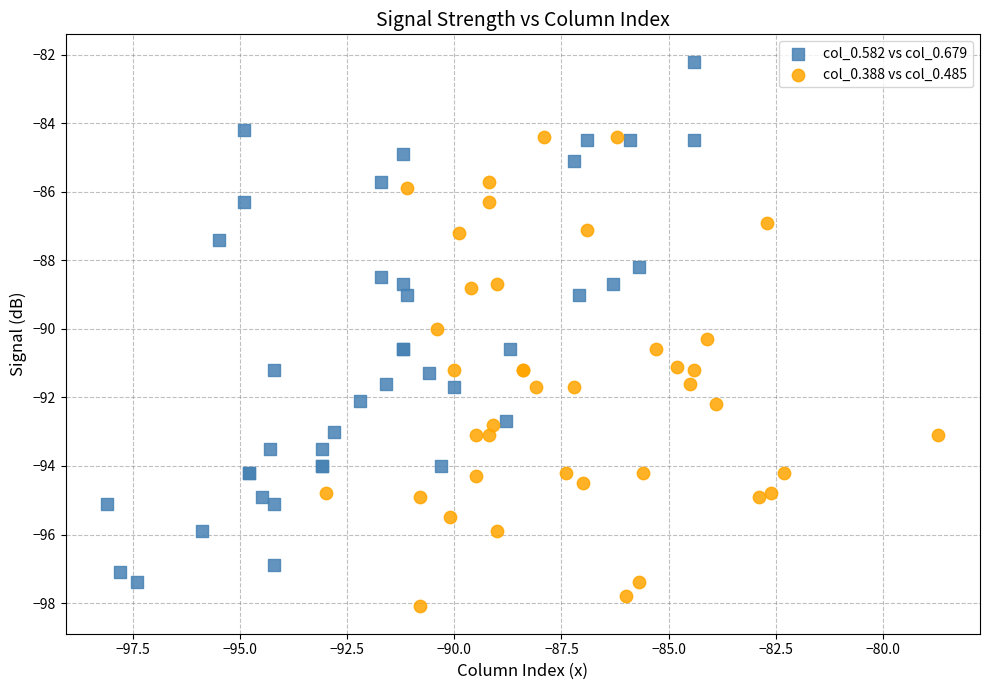

Which series reaches the minimum Y coordinate?

col_0.388 vs col_0.485